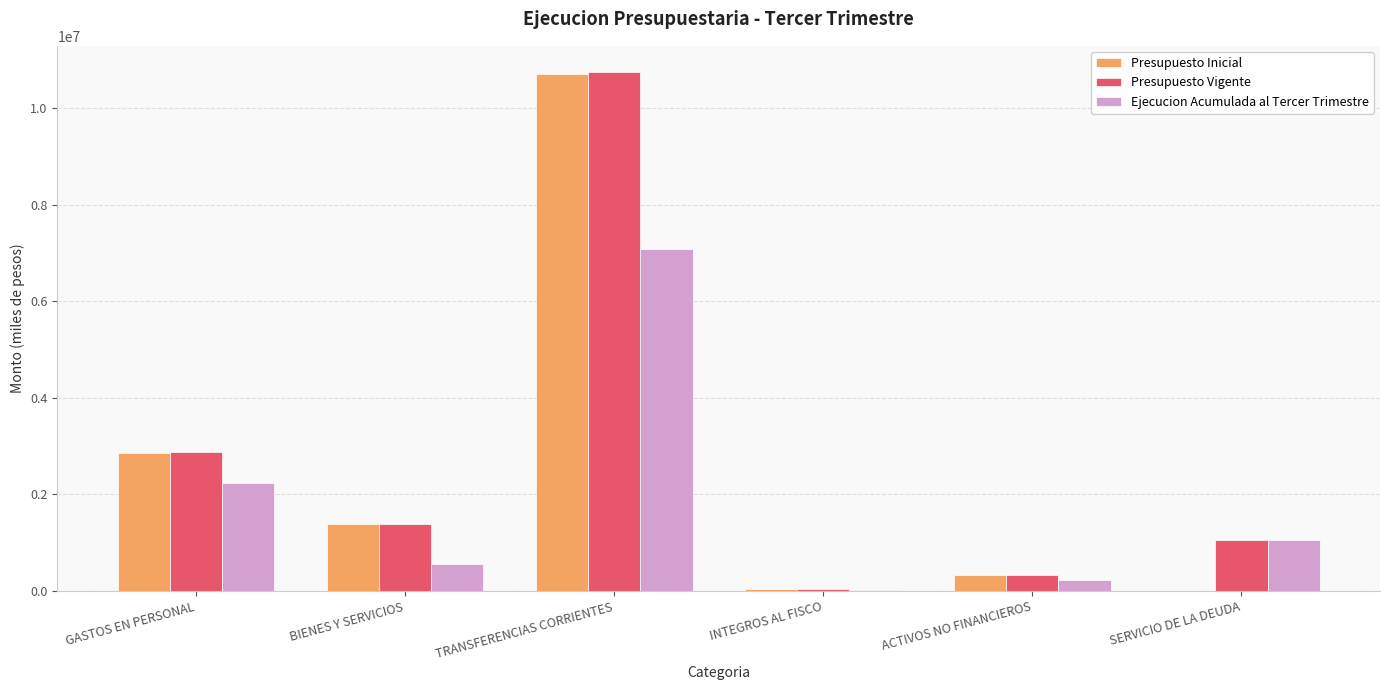

At which category is the sum across all series the highest?

TRANSFERENCIAS CORRIENTES